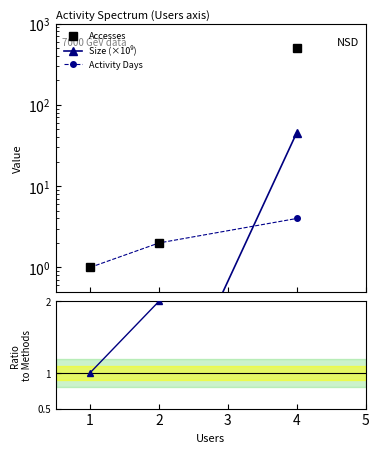

What is the sum of all Activity Days values?

7.0